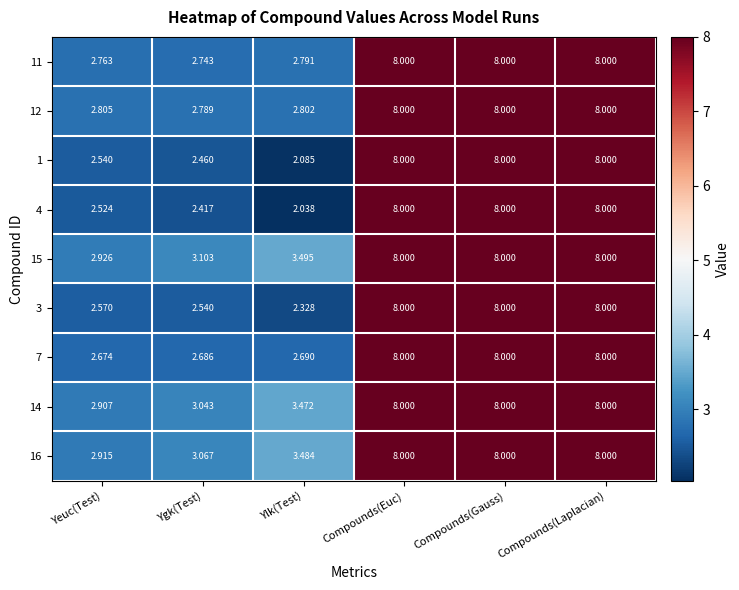

At which label does 4 reach its minimum?

Ylk(Test)